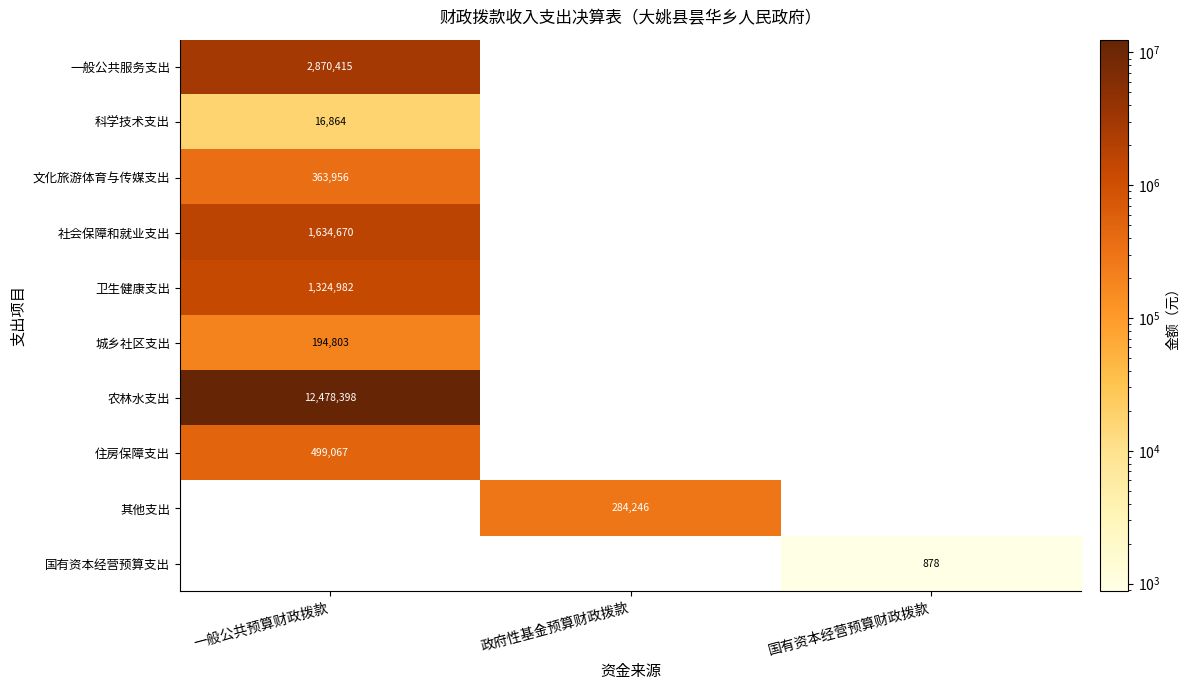

Which category has the highest value across all series?

一般公共预算财政拨款